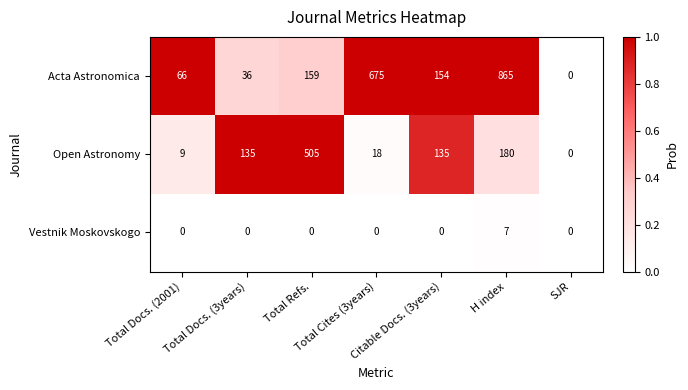

Which series has the largest range (max minus min)?

Acta Astronomica